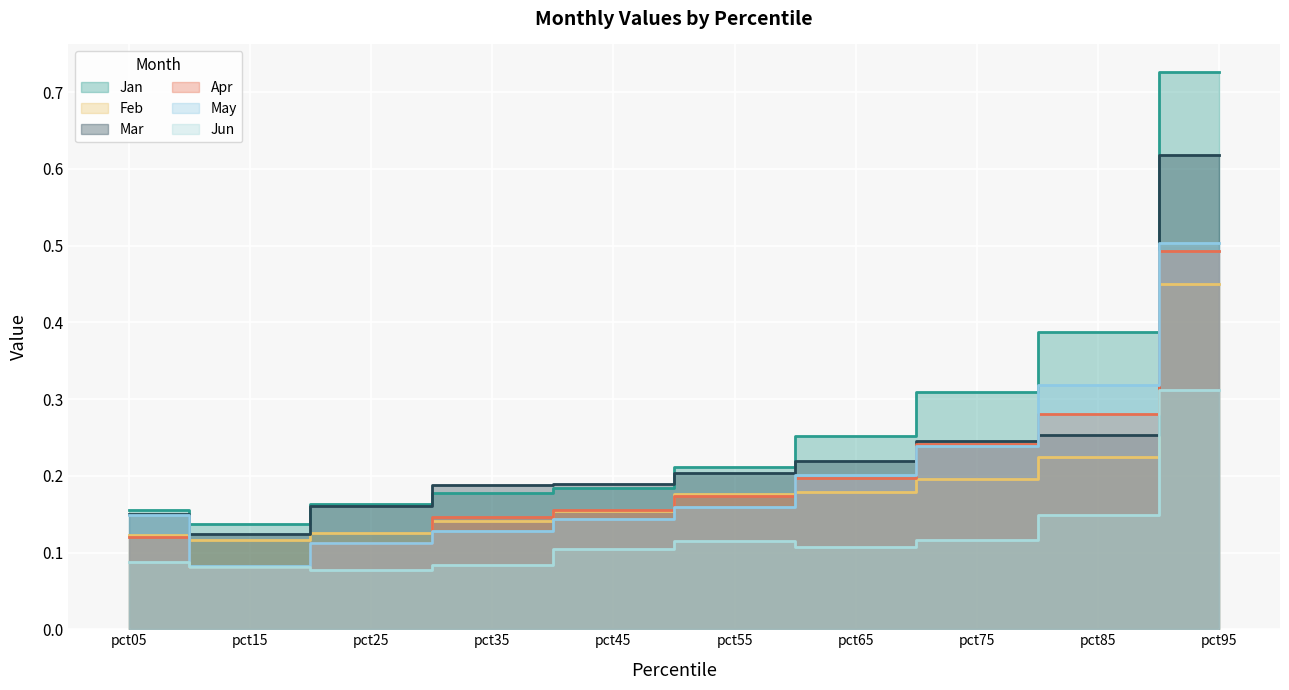

True or false: Mar and Jun intersect in this chart.

False